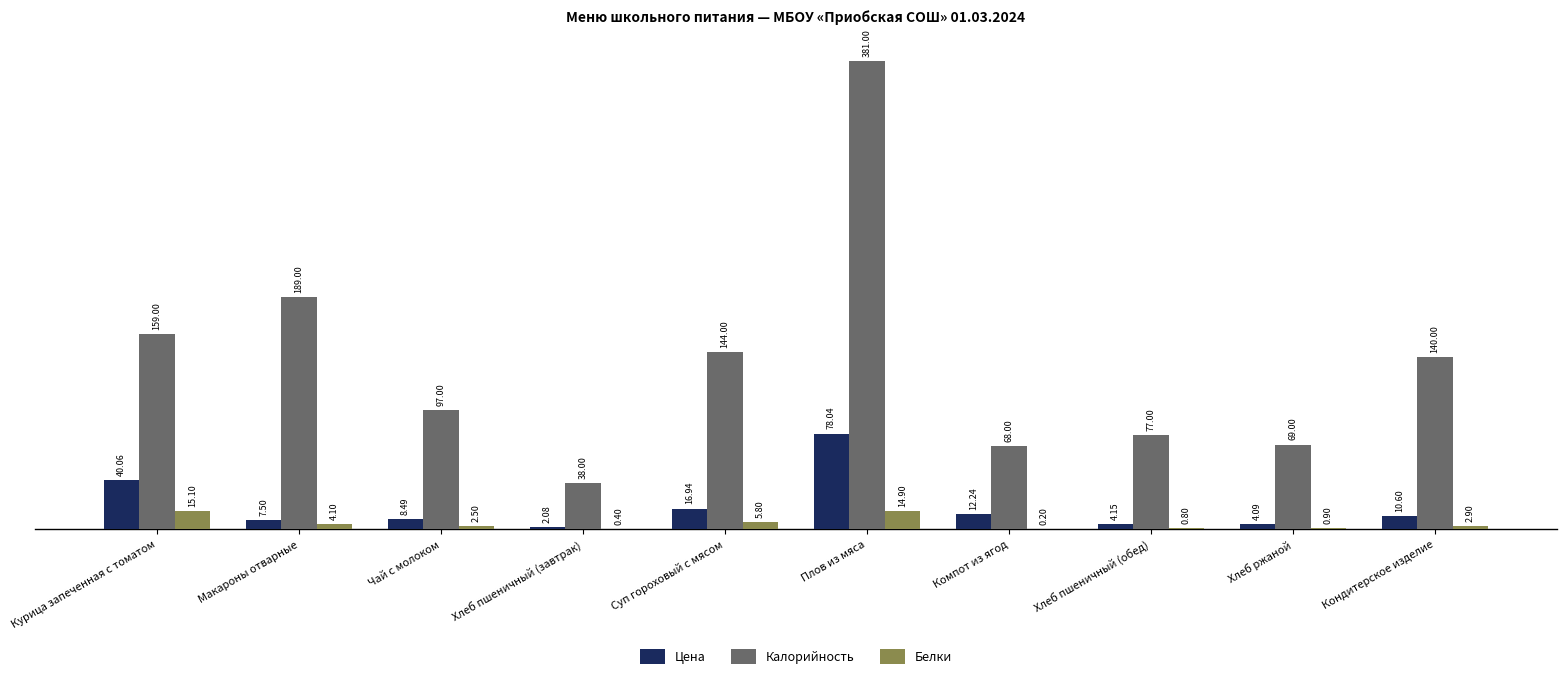

What is the spread (max minus min) of values at Компот из ягод?

67.8